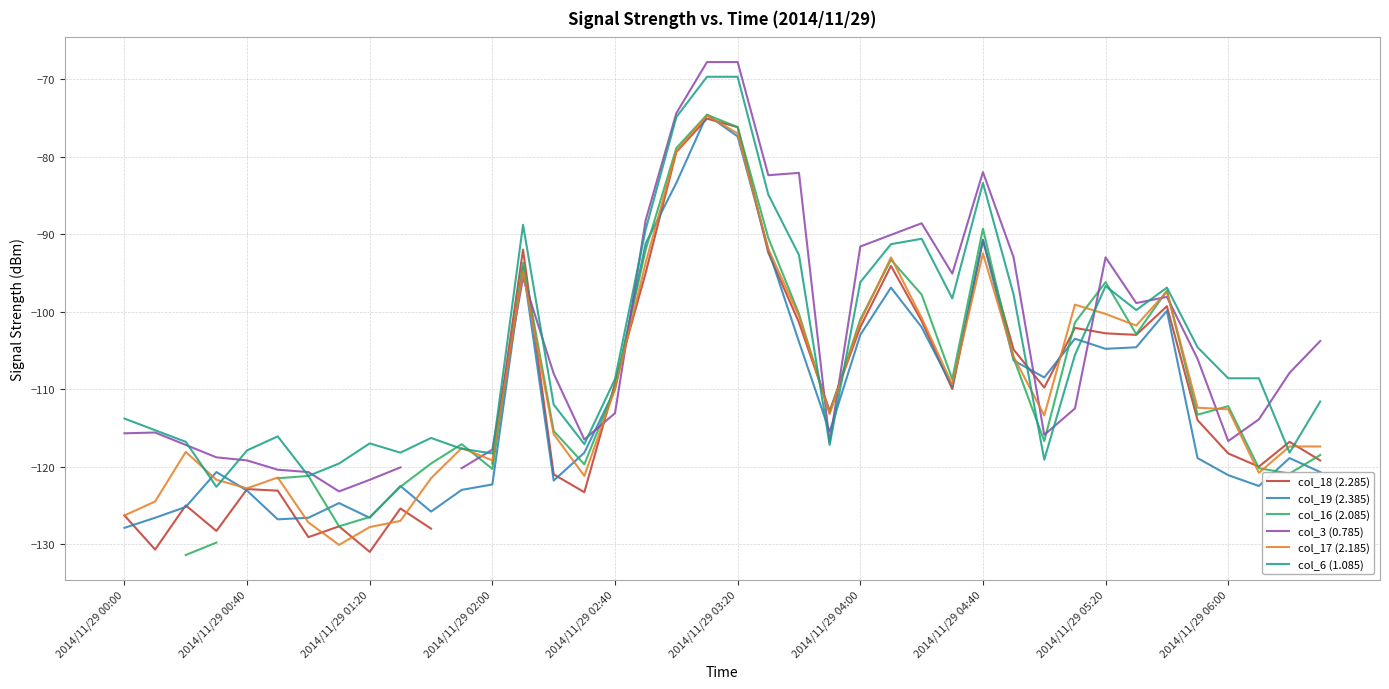

What is the sum of all col_19 (2.385) values?

-4436.0